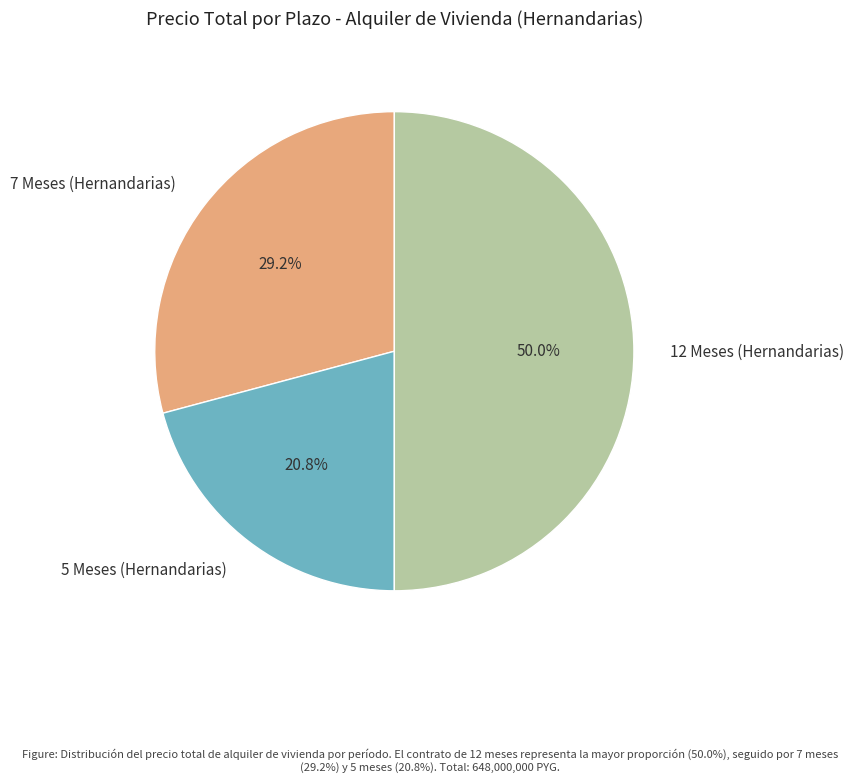

To the nearest percent, what is the difference between the 5 Meses (Hernandarias) and 12 Meses (Hernandarias) slice percentages?

29%